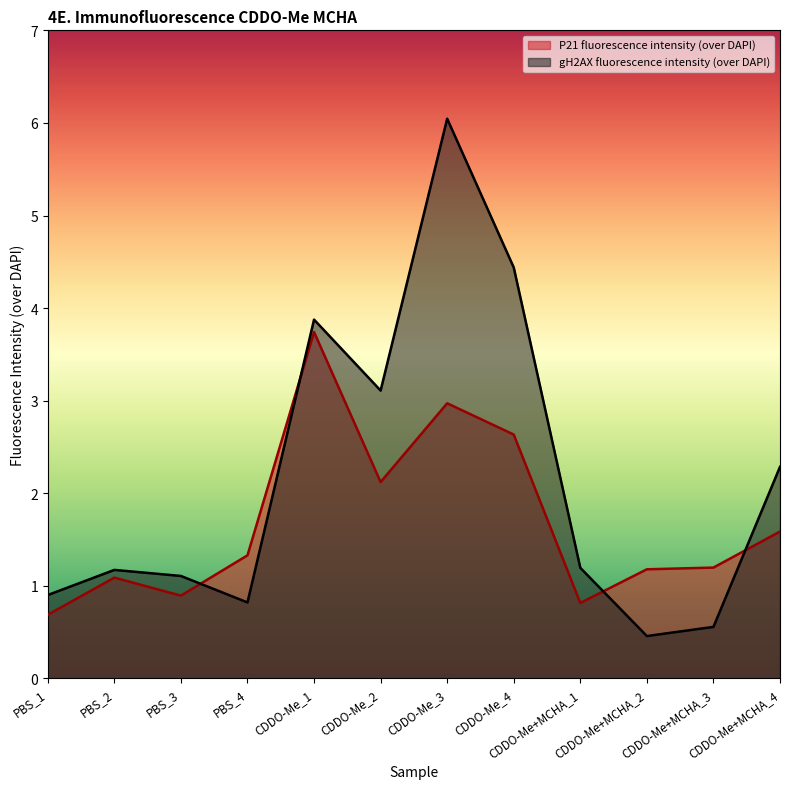

Between CDDO-Me_3 and CDDO-Me+MCHA_1, which is larger?

CDDO-Me_3